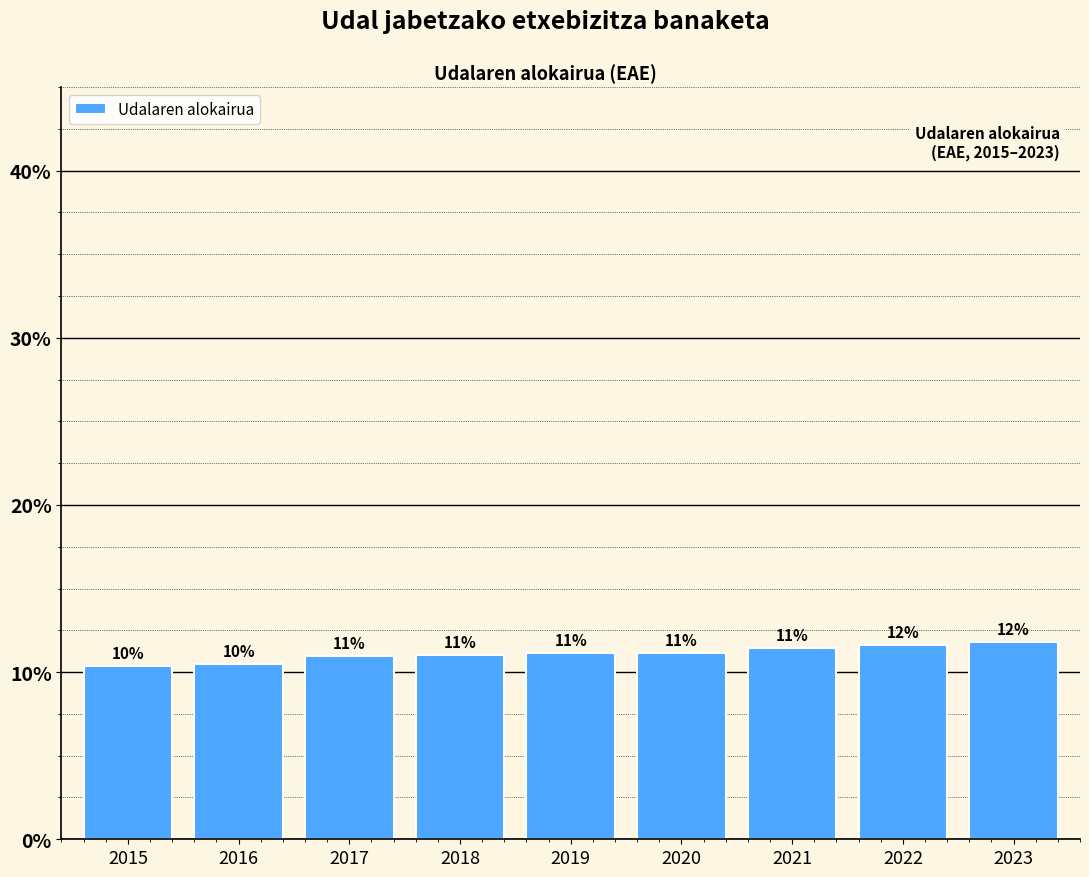

What is the smallest value displayed?

10.4